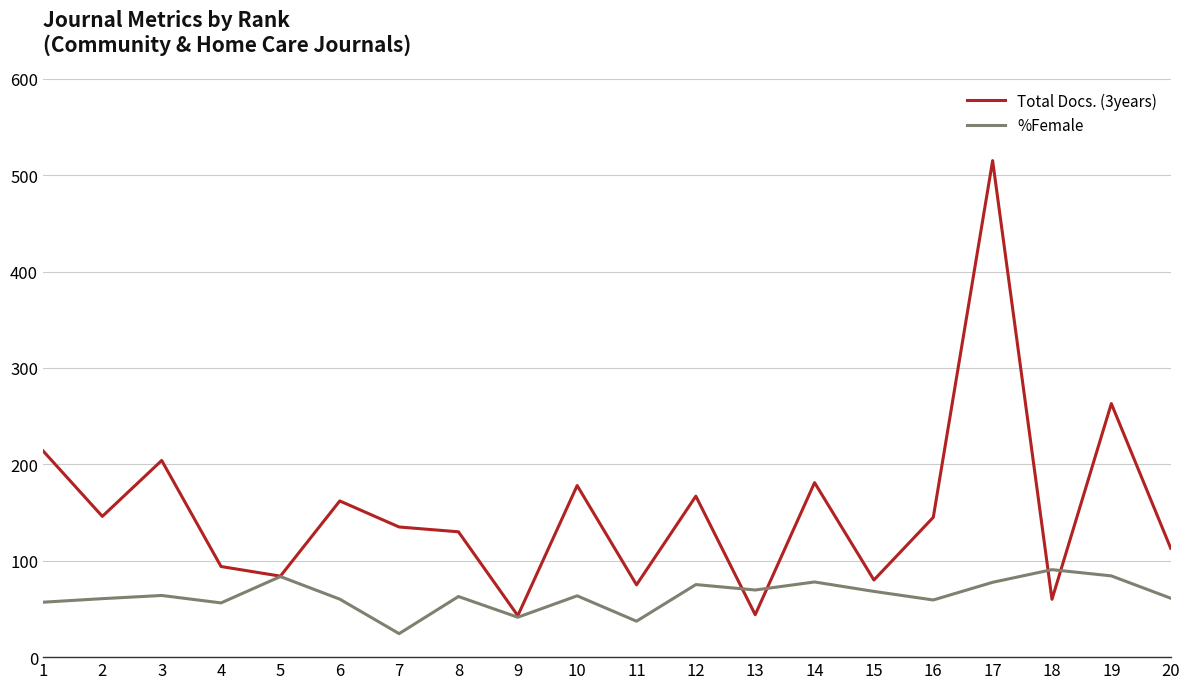

What is the minimum value shown in the chart?

24.4